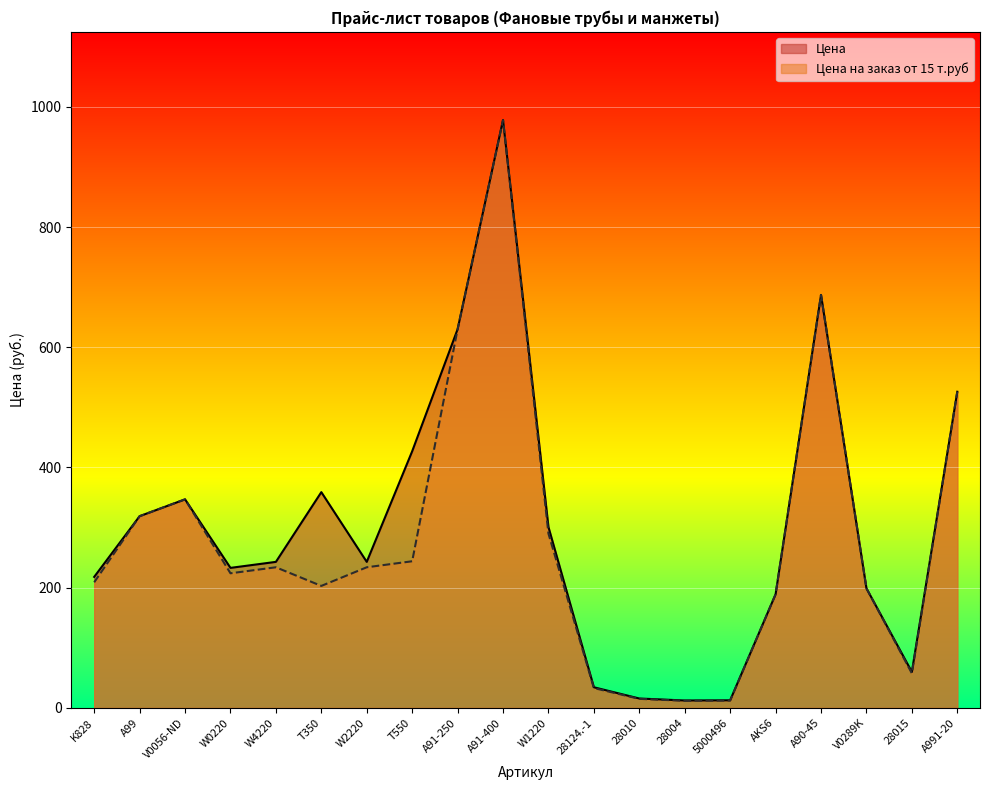

At which category does Цена на заказ от 15 т.руб reach its first local peak?

V0056-ND